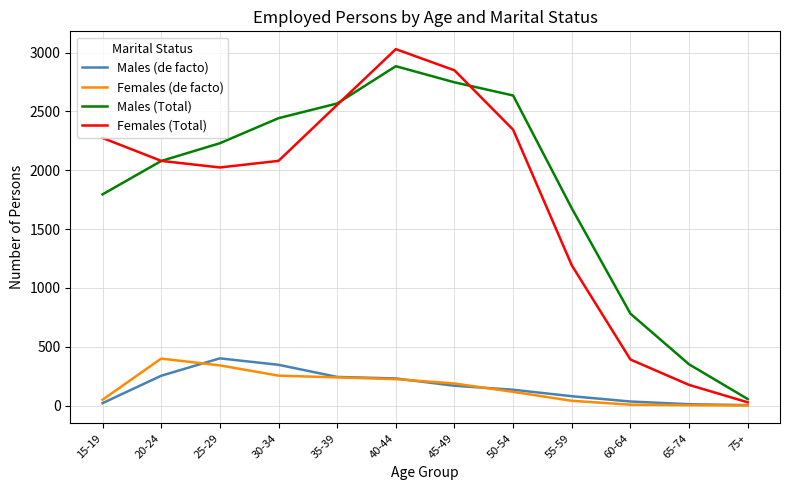

Rank the categories by Males (Total) value from highest to lowest.

40-44, 45-49, 50-54, 35-39, 30-34, 25-29, 20-24, 15-19, 55-59, 60-64, 65-74, 75+